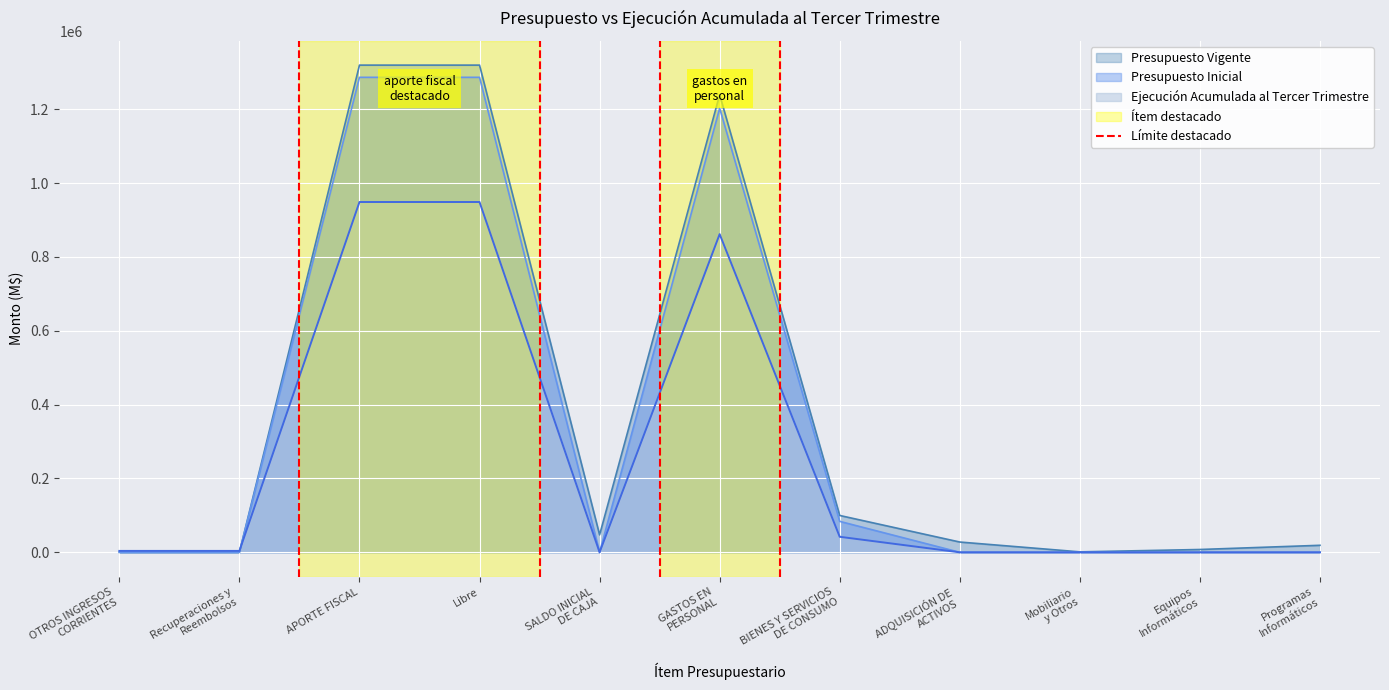

What is the highest value of the Presupuesto Inicial series?

1286613